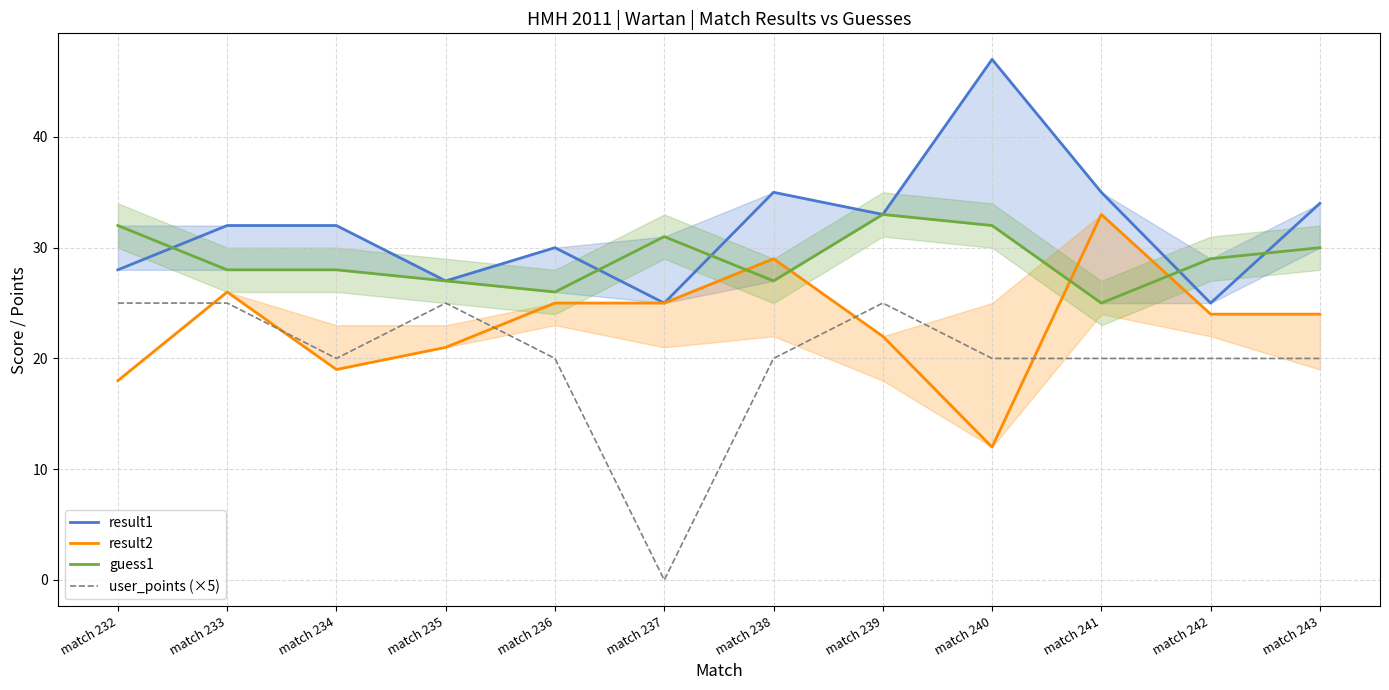

The value of result1 at match 240 is 47. True or false?

True